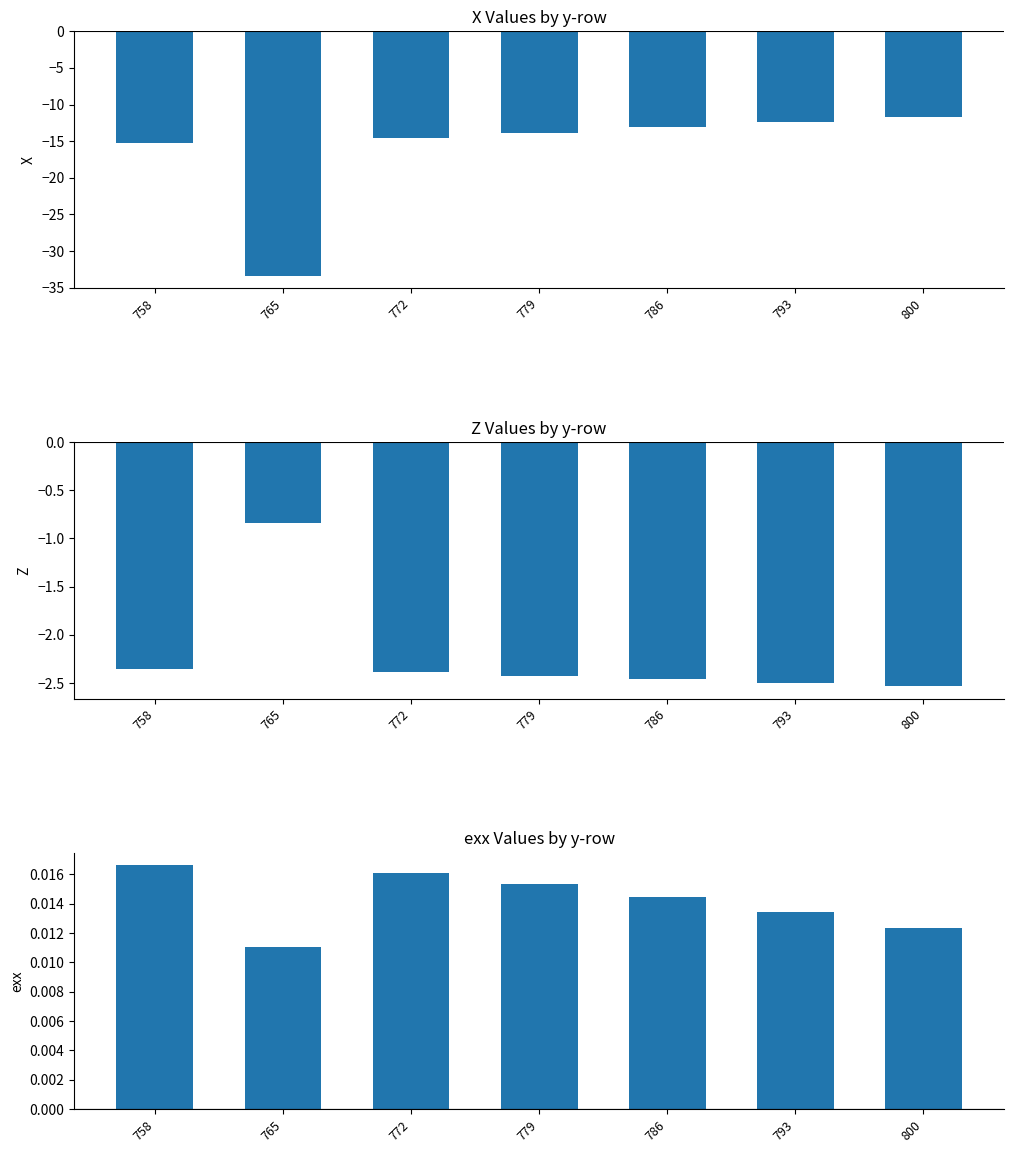

Does the chart contain stacked bars?

No